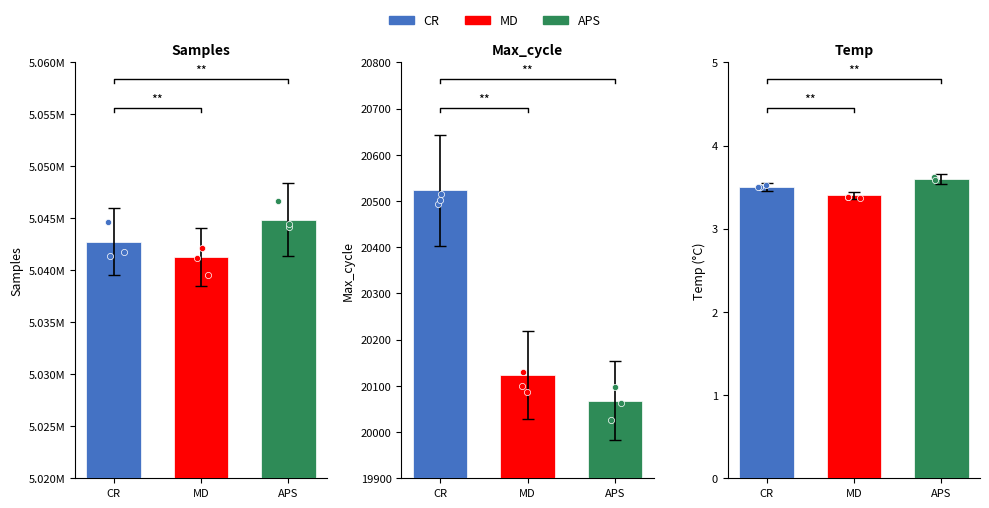

Is the value of Max_cycle at 4 greater than the value of Samples at 5?

No